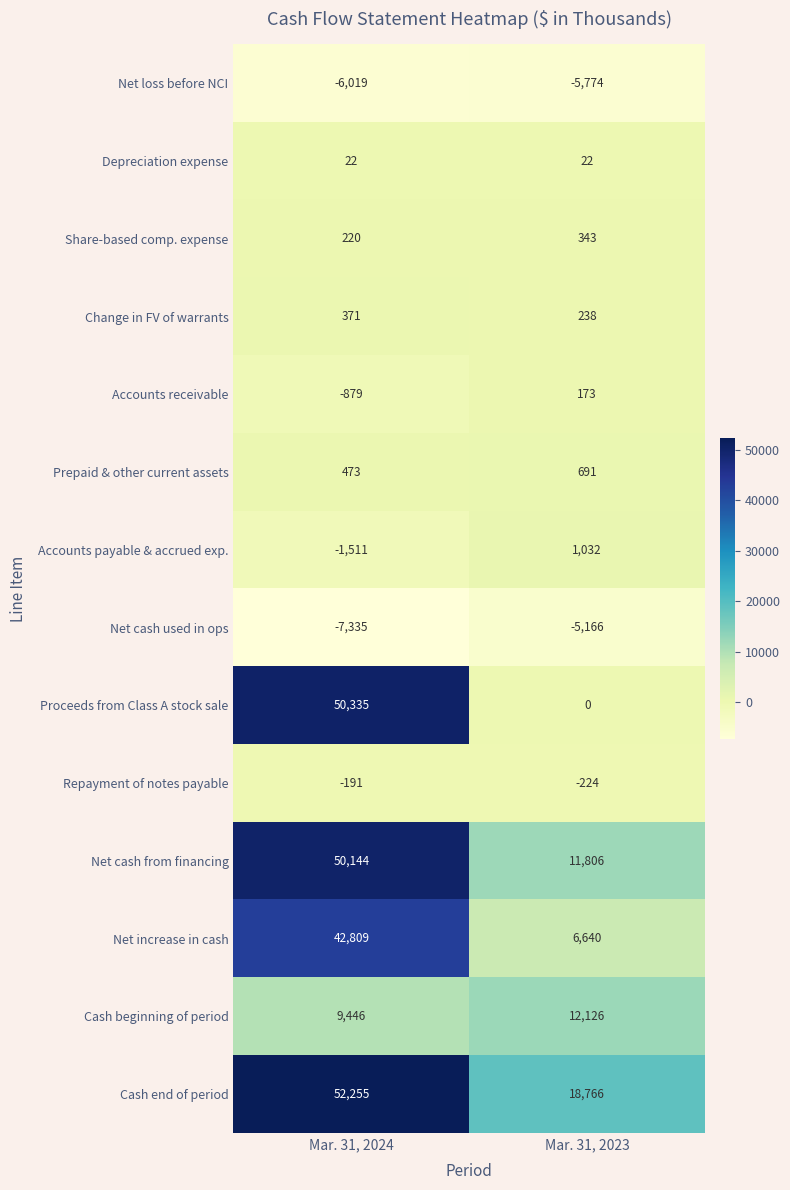

Reading right to left, extract all data points from this chart.

Net loss before NCI: Mar. 31, 2023=-5774	Mar. 31, 2024=-6019
Depreciation expense: Mar. 31, 2023=22	Mar. 31, 2024=22
Share-based comp. expense: Mar. 31, 2023=343	Mar. 31, 2024=220
Change in FV of warrants: Mar. 31, 2023=238	Mar. 31, 2024=371
Accounts receivable: Mar. 31, 2023=173	Mar. 31, 2024=-879
Prepaid & other current assets: Mar. 31, 2023=691	Mar. 31, 2024=473
Accounts payable & accrued exp.: Mar. 31, 2023=1032	Mar. 31, 2024=-1511
Net cash used in ops: Mar. 31, 2023=-5166	Mar. 31, 2024=-7335
Proceeds from Class A stock sale: Mar. 31, 2023=0	Mar. 31, 2024=50335
Repayment of notes payable: Mar. 31, 2023=-224	Mar. 31, 2024=-191
Net cash from financing: Mar. 31, 2023=11806	Mar. 31, 2024=50144
Net increase in cash: Mar. 31, 2023=6640	Mar. 31, 2024=42809
Cash beginning of period: Mar. 31, 2023=12126	Mar. 31, 2024=9446
Cash end of period: Mar. 31, 2023=18766	Mar. 31, 2024=52255